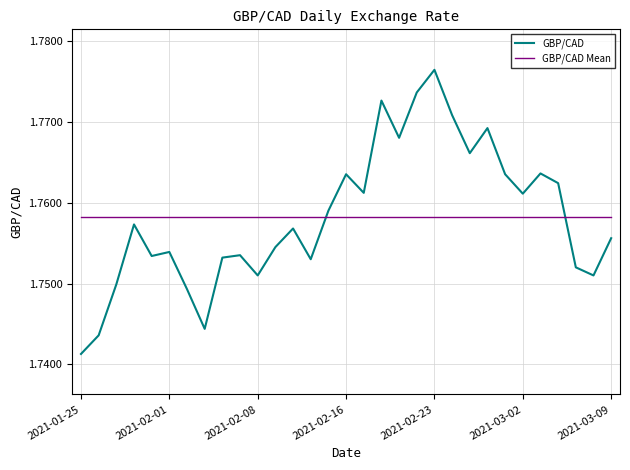

How many intersections are there between GBP/CAD Mean and GBP/CAD?

2